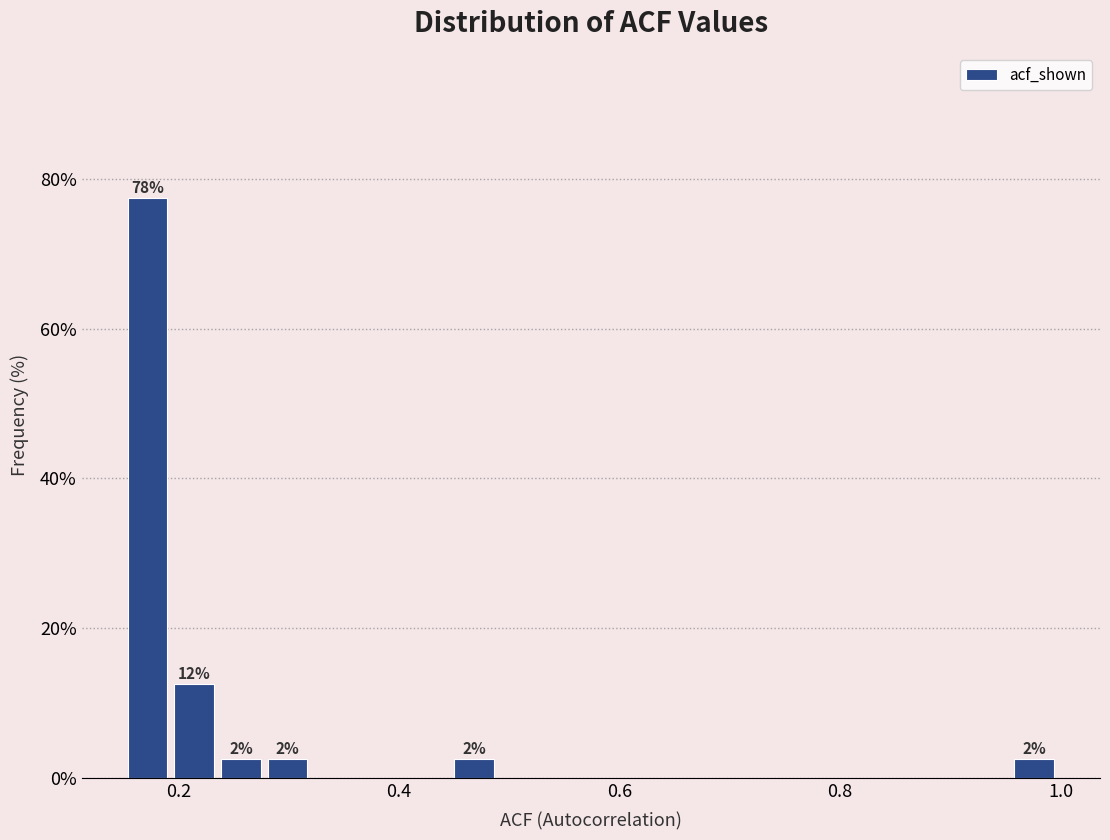

Around what value on the x-axis is the tallest bar? Give the approximate position of its centre, as read against the axis.

0.18